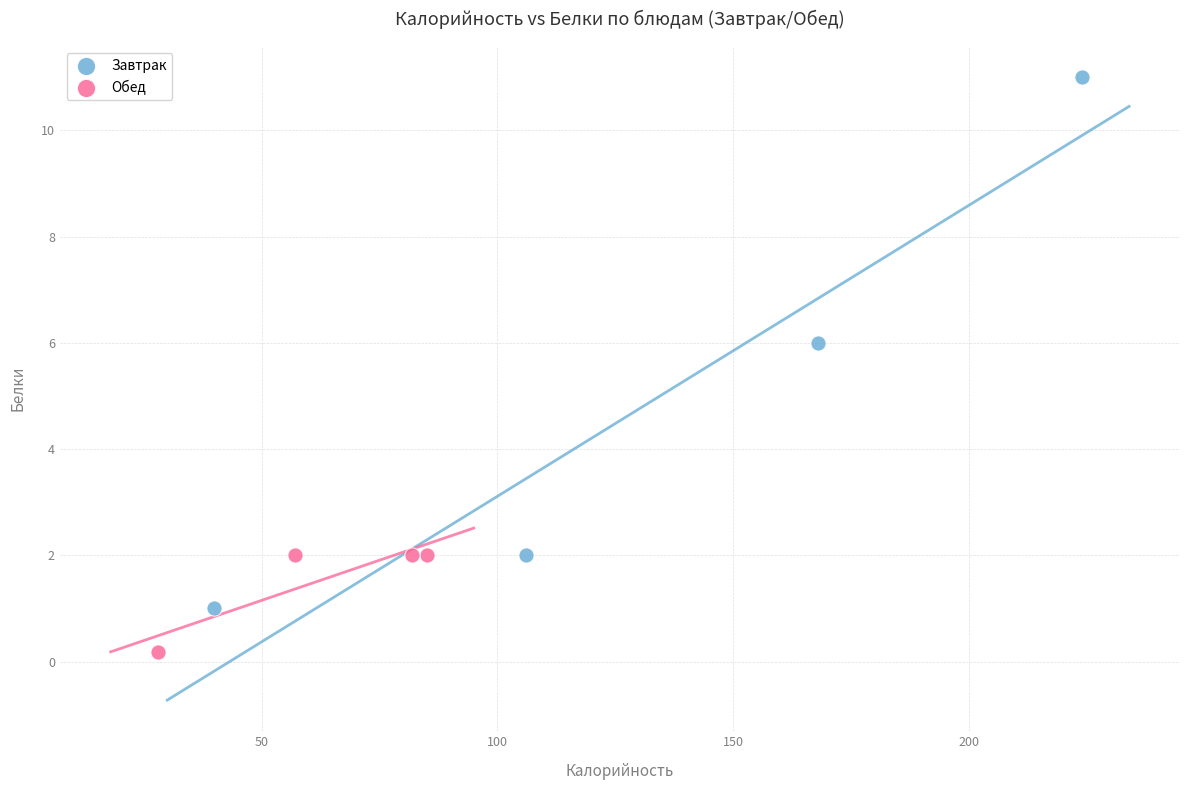

Which series has the largest Y range (max minus min)?

Завтрак